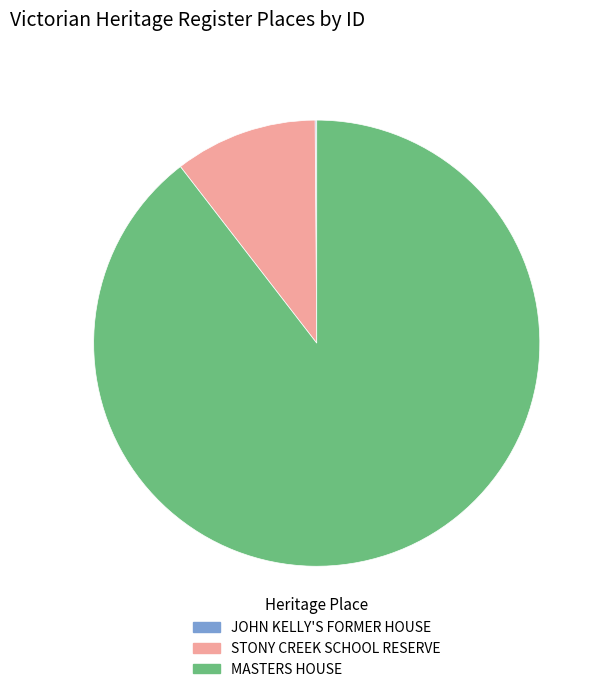

What is the majority slice?

MASTERS HOUSE